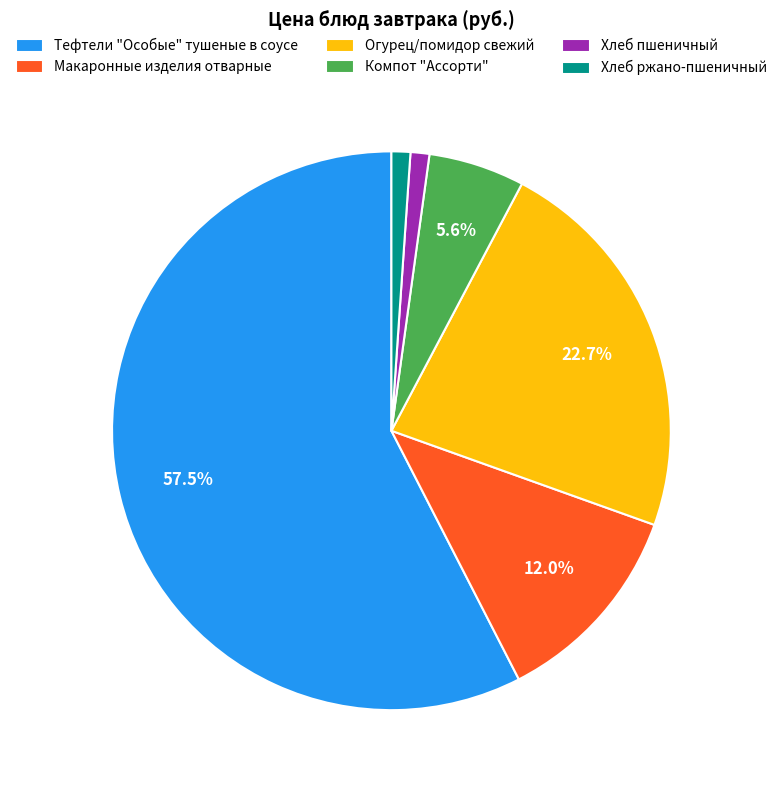

Is Хлеб пшеничный the majority of the pie?

No